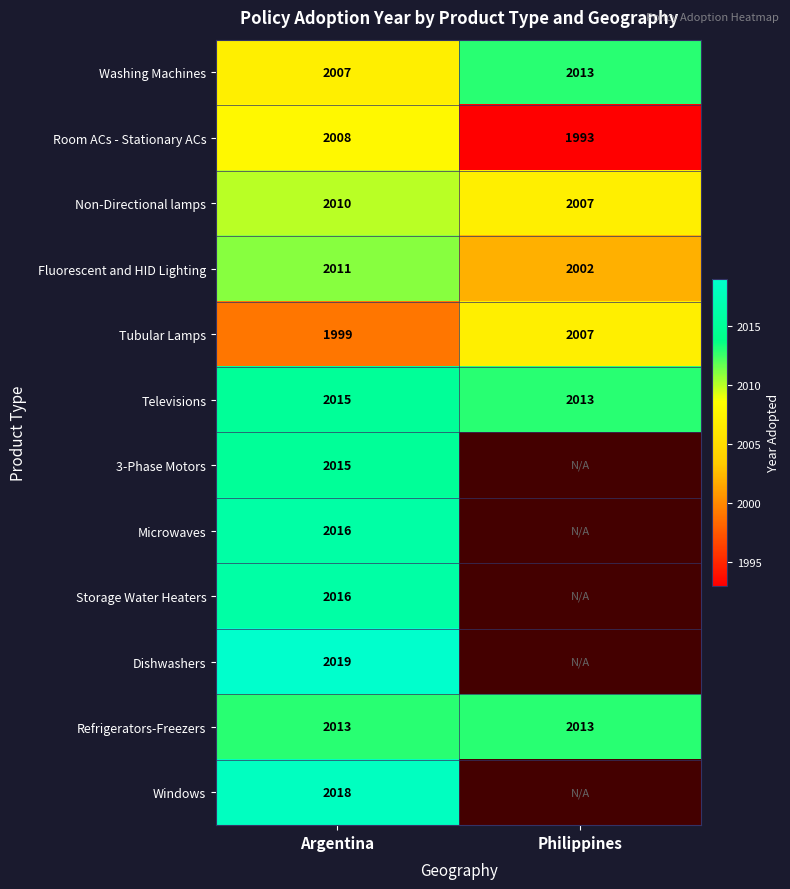

What is the difference between the highest and lowest values at Argentina?

20